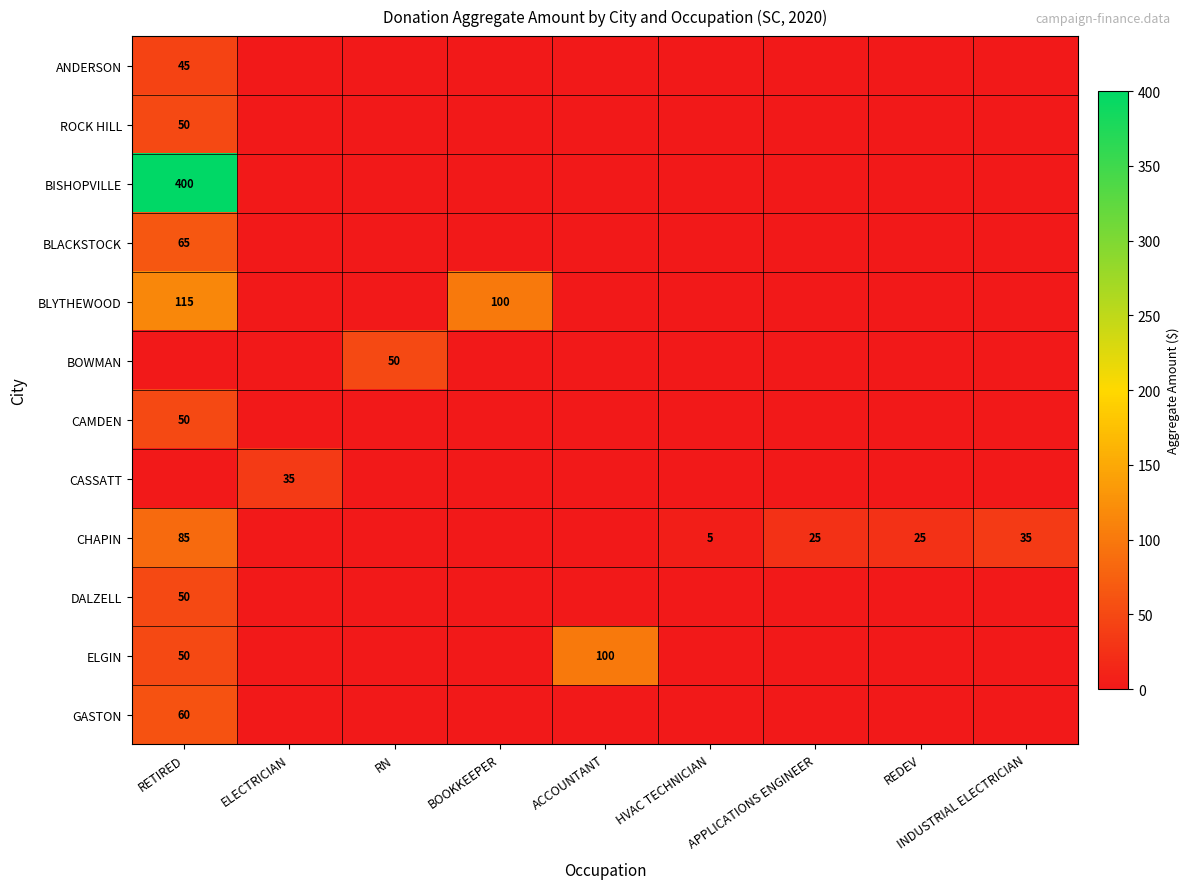

The value of BLYTHEWOOD at RETIRED is 155. True or false?

False